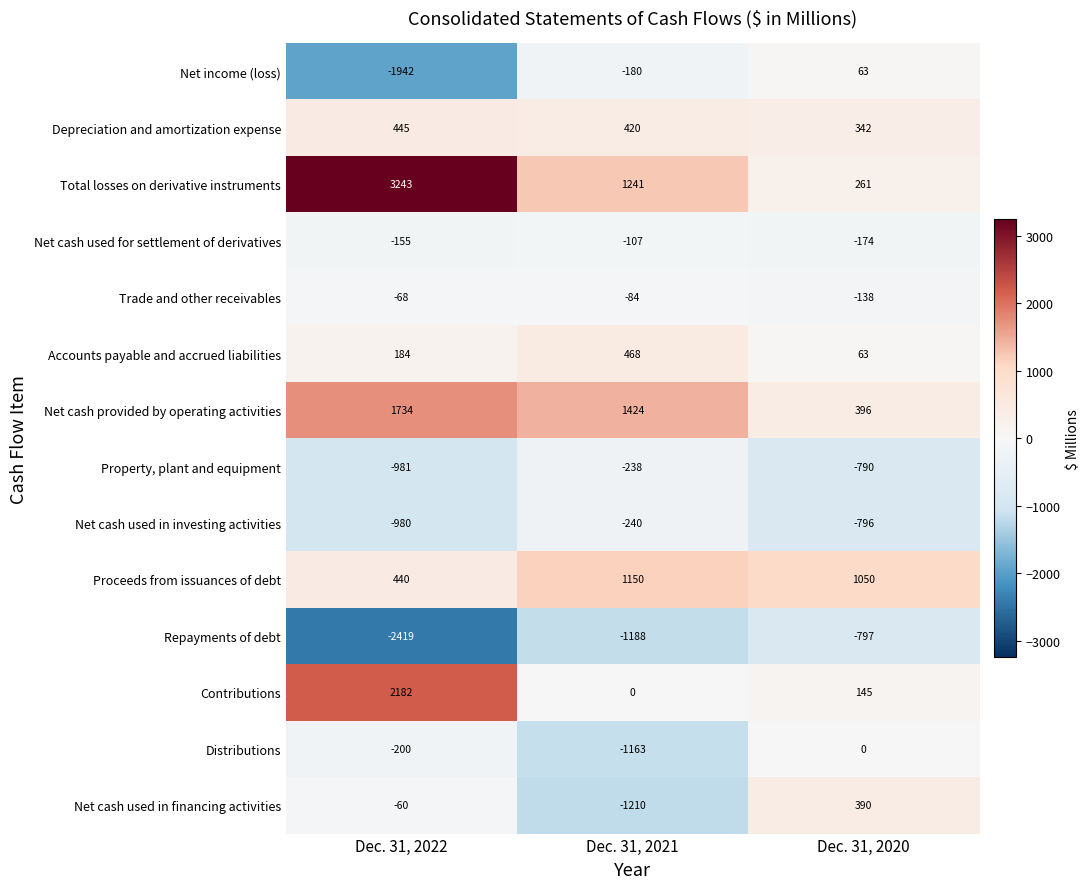

Rank the series at Dec. 31, 2022 from highest to lowest value.

Total losses on derivative instruments, Contributions, Net cash provided by operating activities, Depreciation and amortization expense, Proceeds from issuances of debt, Accounts payable and accrued liabilities, Net cash used in financing activities, Trade and other receivables, Net cash used for settlement of derivatives, Distributions, Net cash used in investing activities, Property, plant and equipment, Net income (loss), Repayments of debt